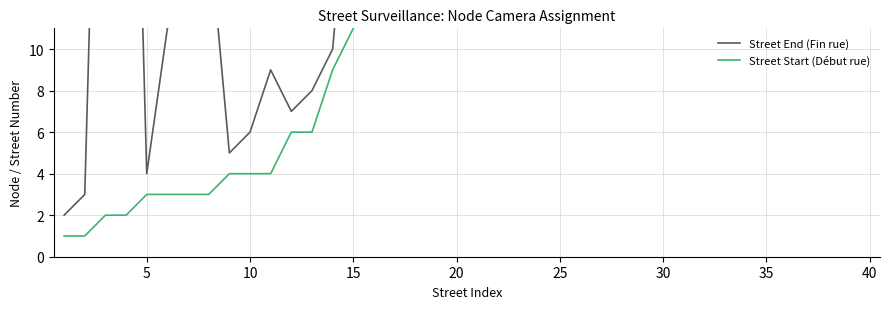

What is the difference between the maximum and minimum values in the Street End (Fin rue) series?

39